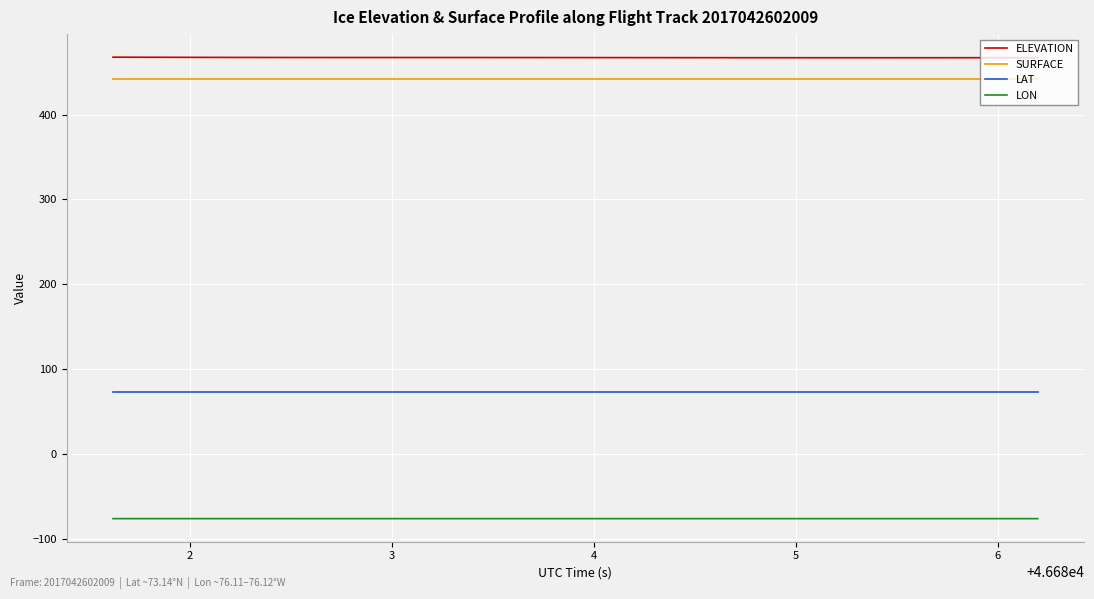

How many lines are shown in the chart?

4